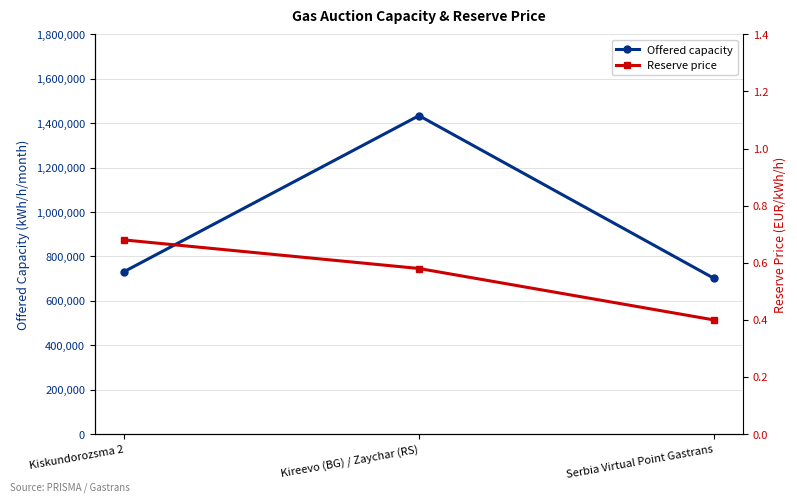

What is the total value across all series at Kiskundorozsma 2?

732024.7